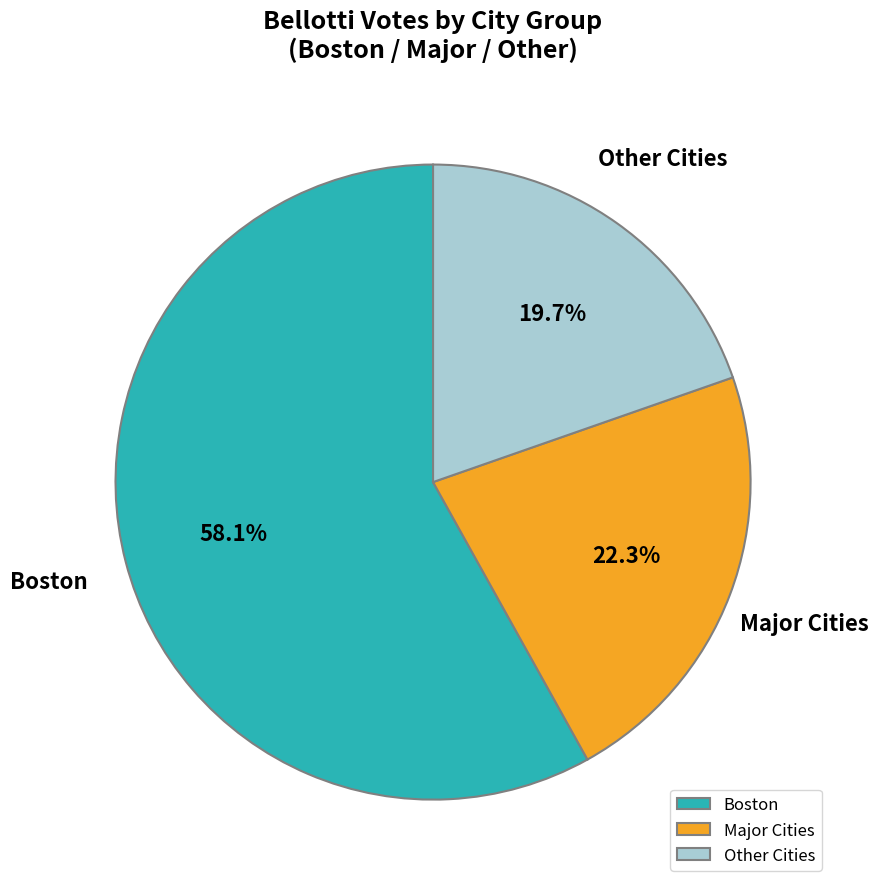

Between Major Cities and Other Cities, which is larger?

Major Cities